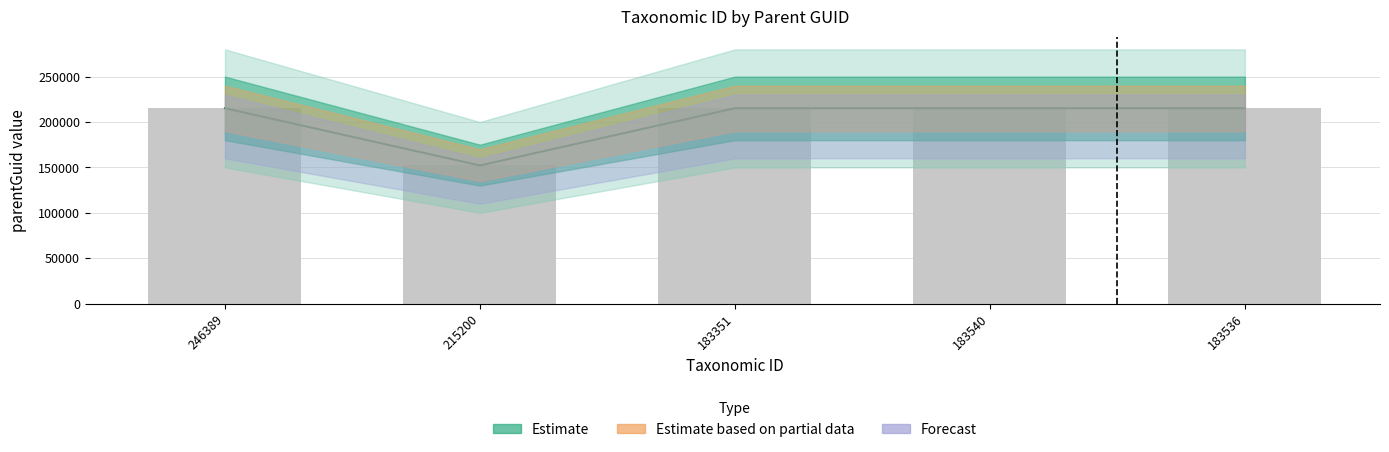

What is the sum of all values?

1012940